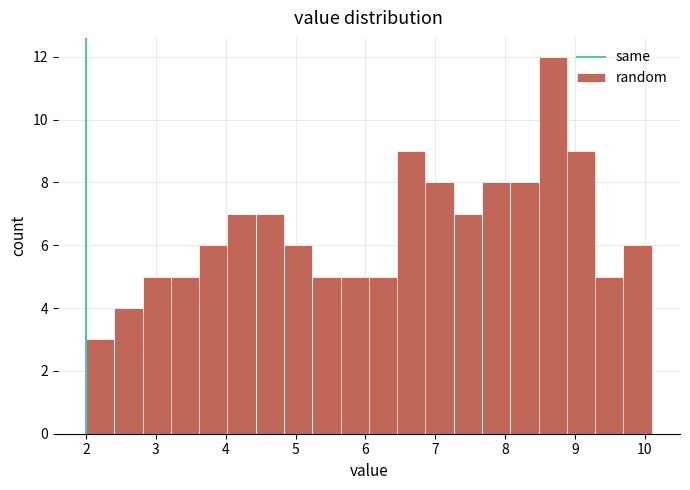

Reading left to right, list every bar in this chart as the range it spans on the x-axis followed by its height. Neither the bar edges nor the heights are printed on the chart, so give them approximately, as read against the axes.

2.0 to 2.4: 3
2.4 to 2.8: 4
2.8 to 3.2: 5
3.2 to 3.6: 5
3.6 to 4.0: 6
4.0 to 4.4: 7
4.4 to 4.8: 7
4.8 to 5.2: 6
5.2 to 5.6: 5
5.6 to 6.1: 5
6.1 to 6.5: 5
6.5 to 6.9: 9
6.9 to 7.3: 8
7.3 to 7.7: 7
7.7 to 8.1: 8
8.1 to 8.5: 8
8.5 to 8.9: 12
8.9 to 9.3: 9
9.3 to 9.7: 5
9.7 to 10.1: 6